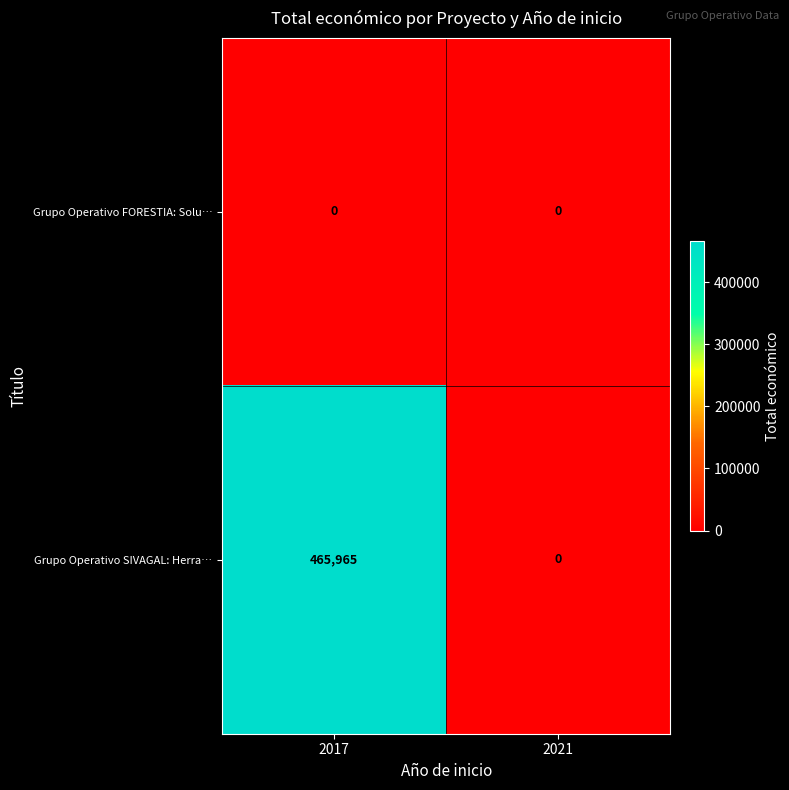

List the series in order of their overall mean, lowest first.

Grupo Operativo FORESTIA: Solu…, Grupo Operativo SIVAGAL: Herra…